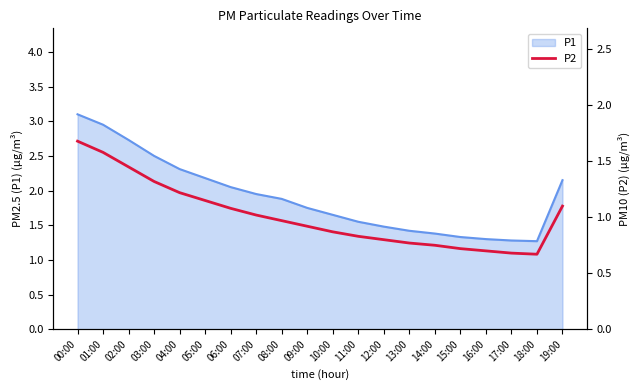

List the labels in order of value, smallest first.

18:00, 17:00, 16:00, 15:00, 14:00, 13:00, 12:00, 11:00, 10:00, 09:00, 08:00, 07:00, 06:00, 19:00, 05:00, 04:00, 03:00, 02:00, 01:00, 00:00